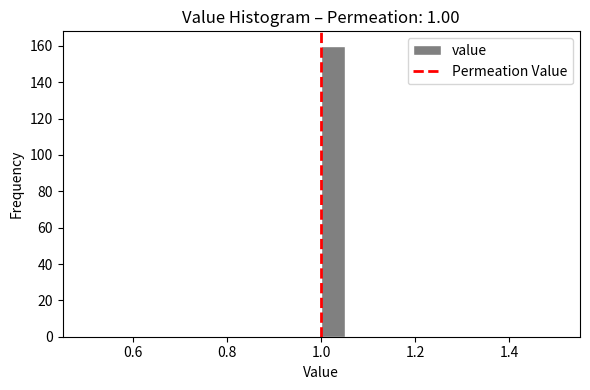

Around what value on the x-axis is the tallest bar? Give the approximate position of its centre, as read against the axis.

1.02